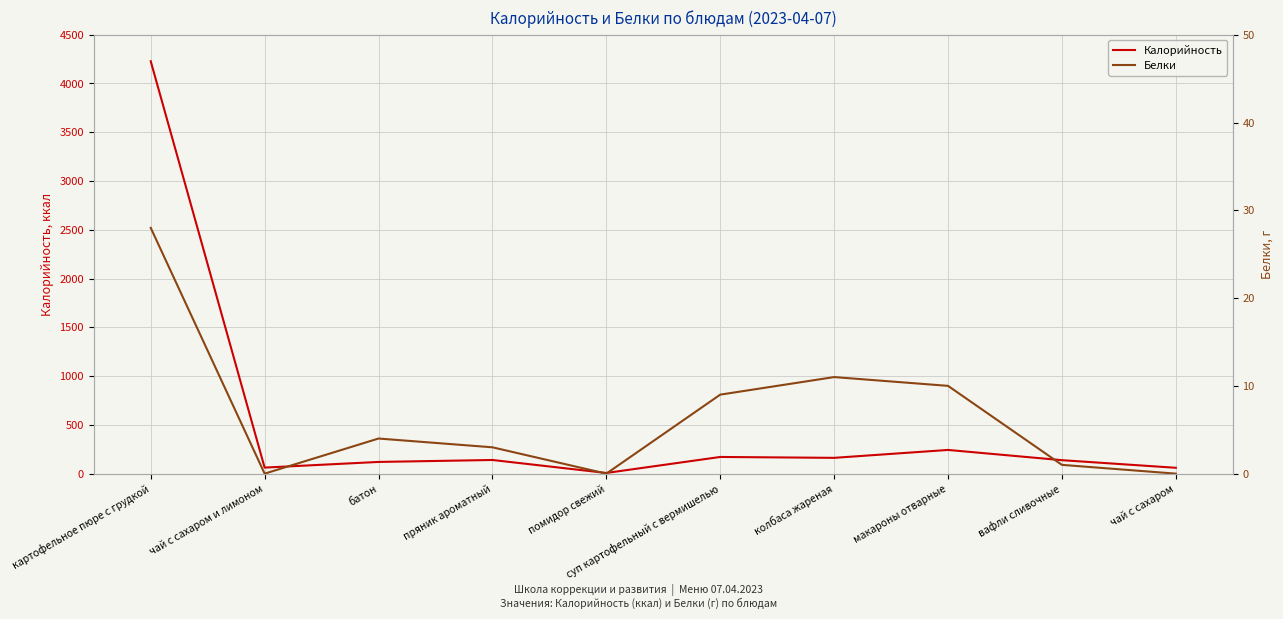

At how many categories does at least one series exceed 1052?

1